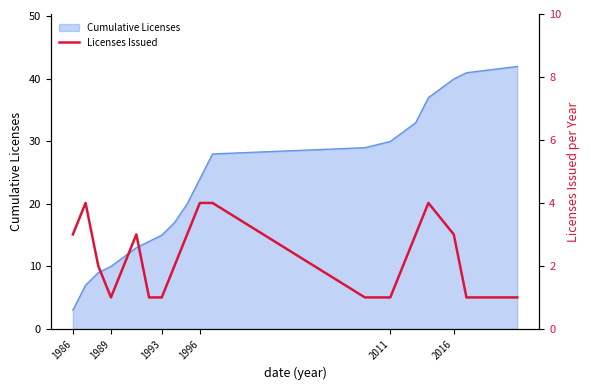

True or false: Cumulative Licenses has a value of 42 at 2011.

False